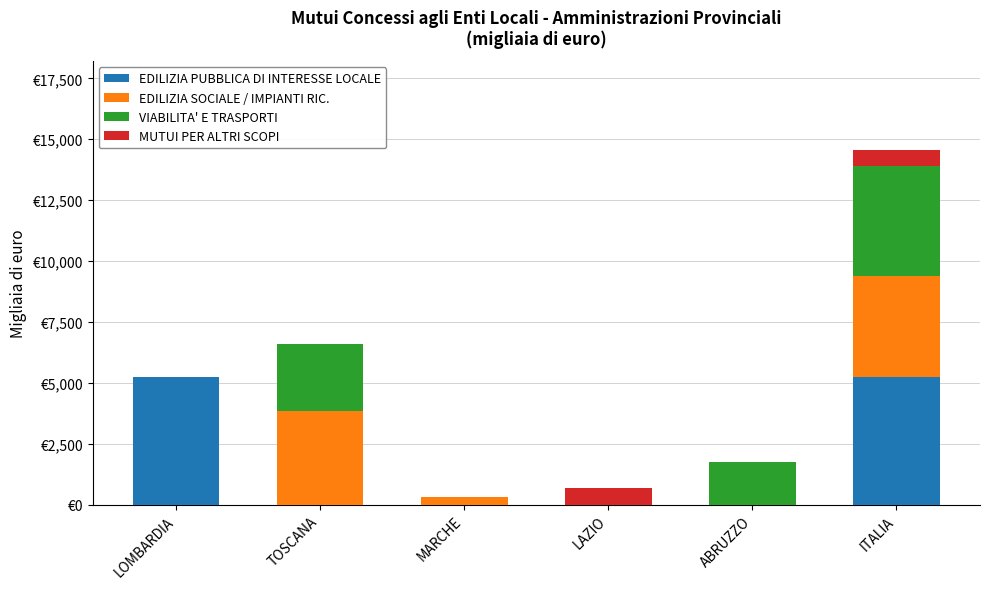

What is the label of the 6th bar from the left?

ITALIA